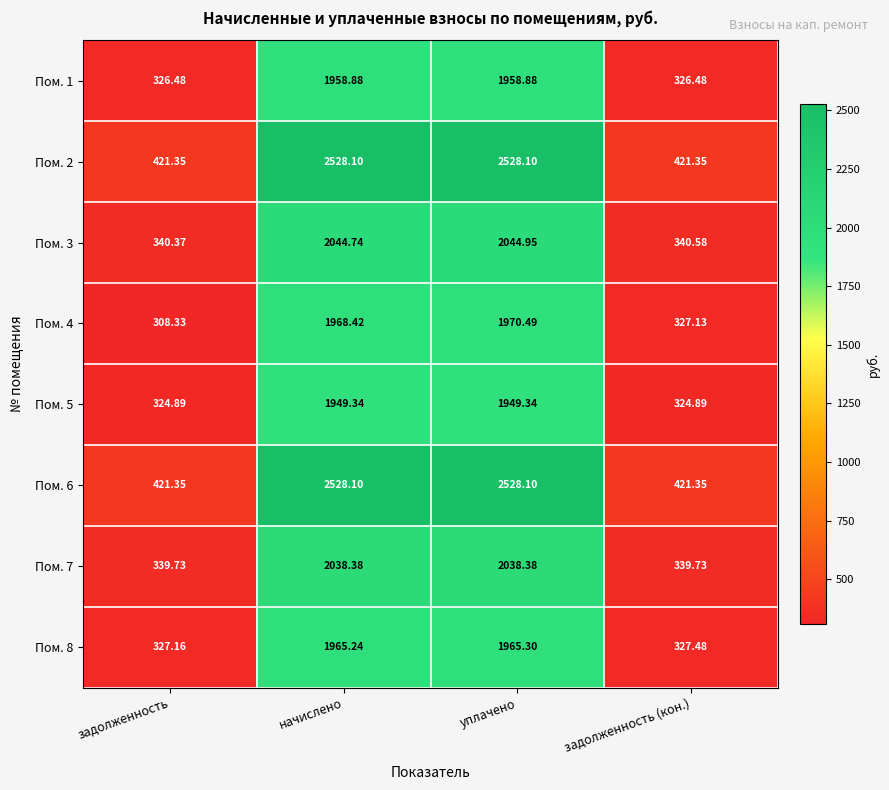

At which category is the sum across all series the highest?

уплачено